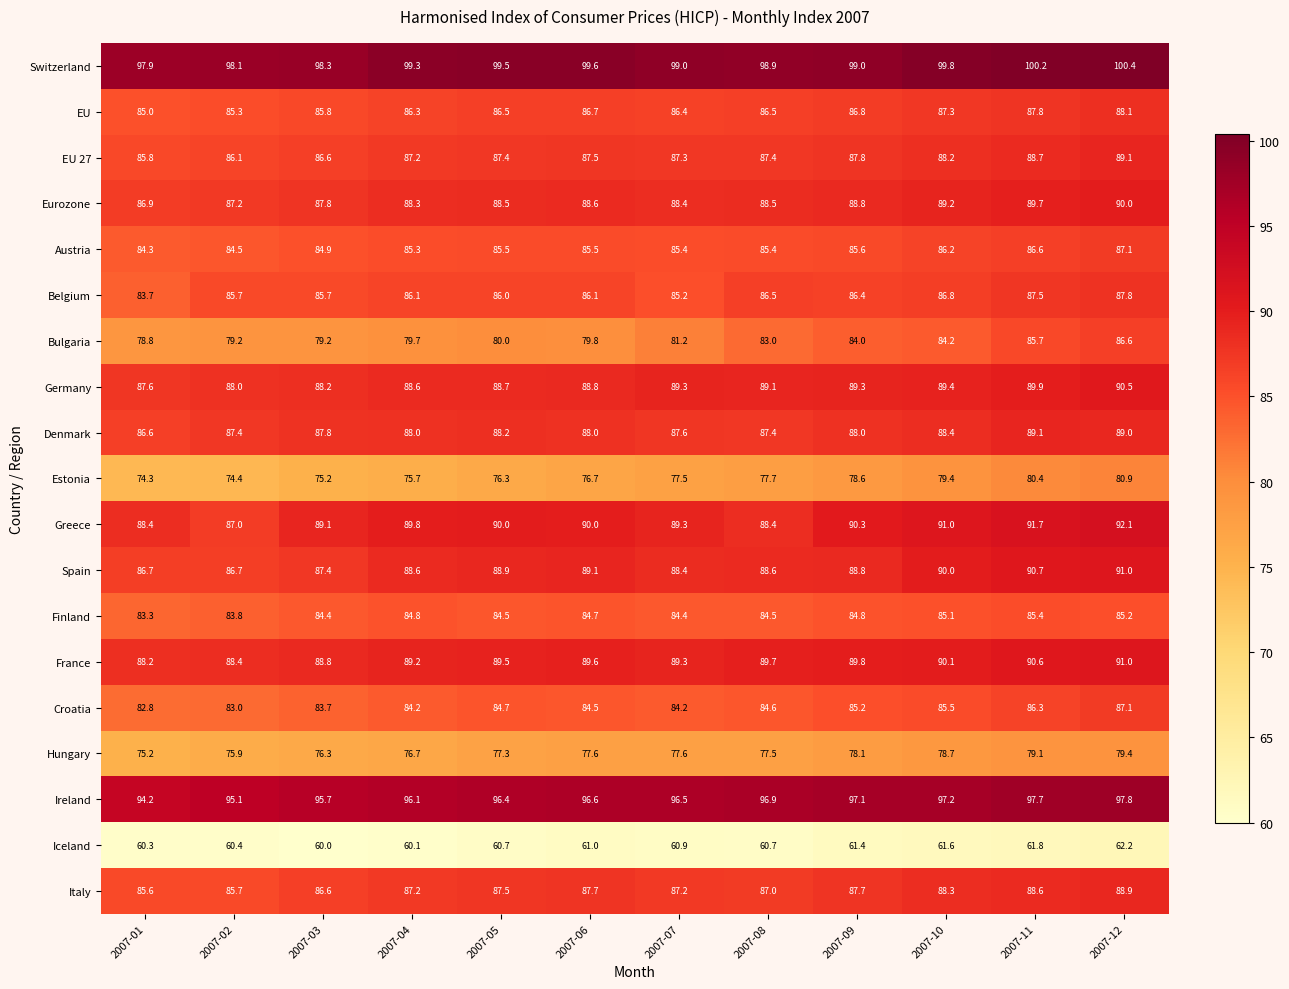

Which label corresponds to the smallest value in the chart?

2007-03